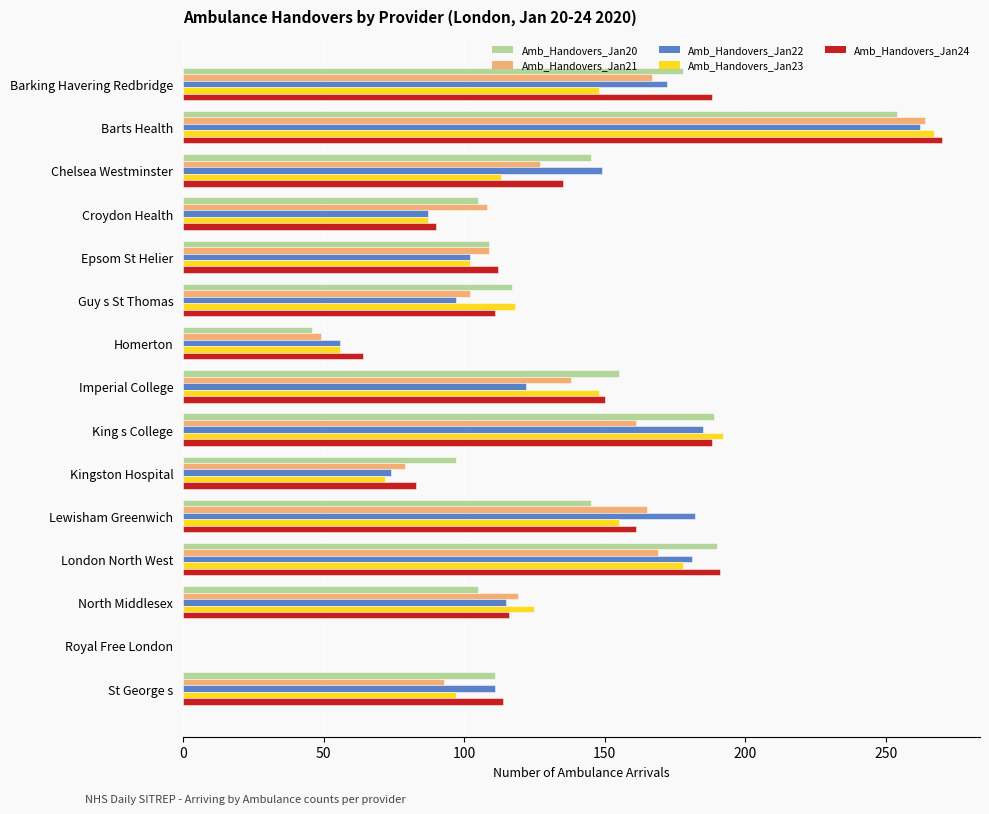

True or false: Amb_Handovers_Jan23 has a value of 56 at Homerton.

True